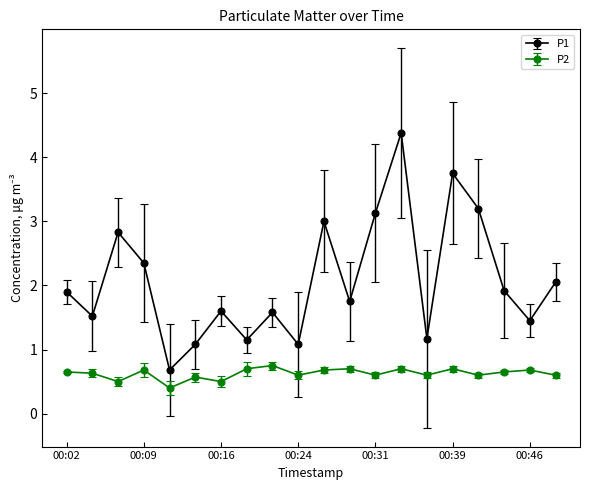

True or false: P1 and P2 intersect in this chart.

False